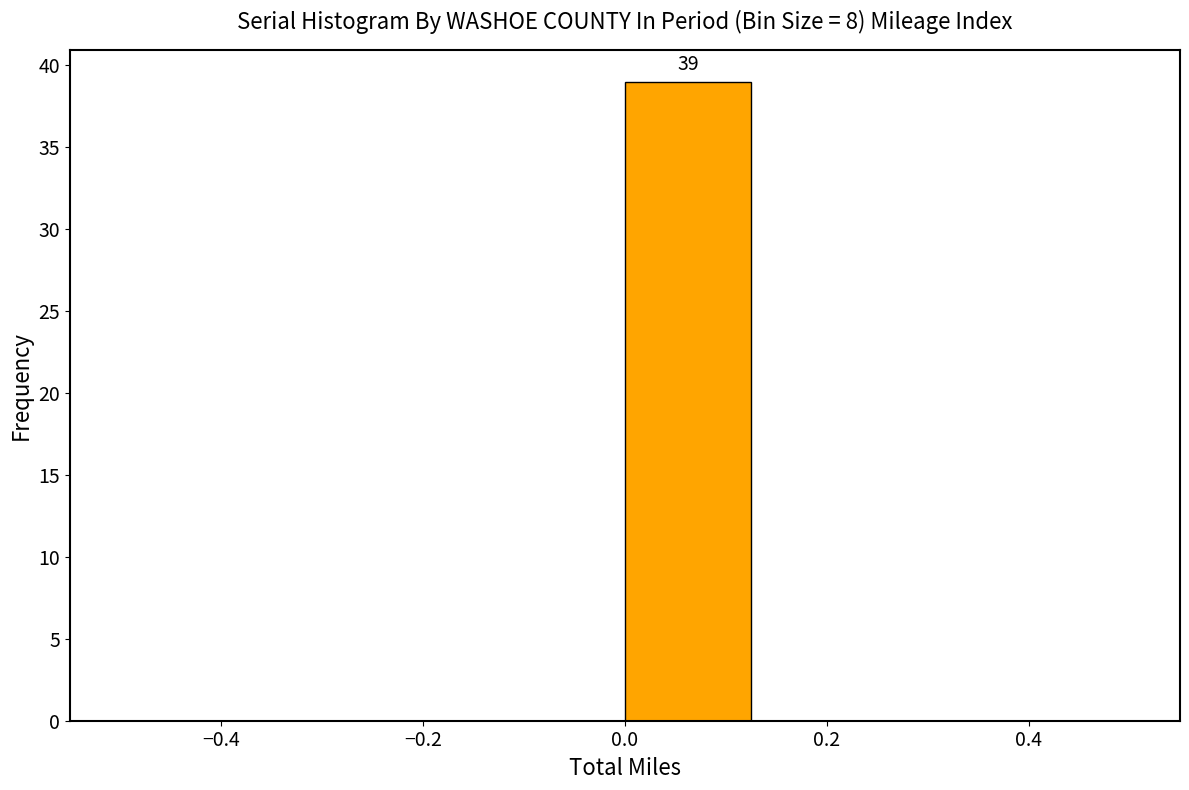

Which range on the x-axis has the tallest bar?

0.000 to 0.125